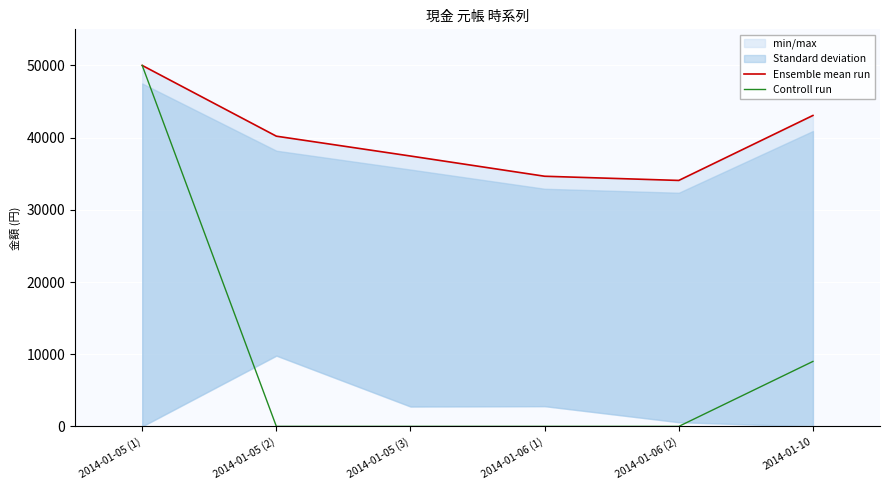

Does the chart display data point markers on the line(s)?

No